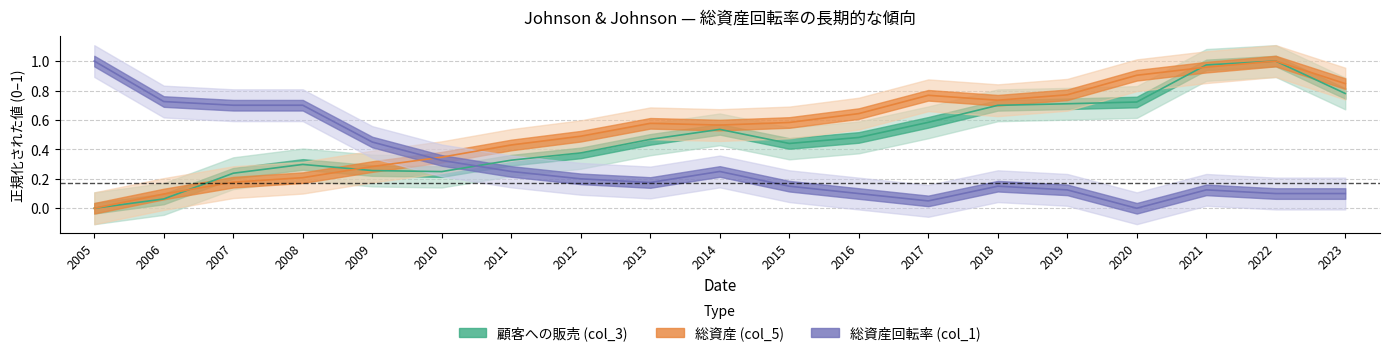

Reading right to left, extract all data points from this chart.

顧客への販売 (col_3): 0.8	1.0	1.0	0.7	0.7	0.7	0.6	0.5	0.4	0.5	0.5	0.4	0.3	0.2	0.3	0.3	0.2	0.1	0.0
総資産 (col_5): 0.8	1.0	1.0	0.9	0.8	0.7	0.8	0.6	0.6	0.6	0.6	0.5	0.4	0.3	0.3	0.2	0.2	0.1	0.0
総資産回転率 (col_1): 0.1	0.1	0.1	0.0	0.1	0.2	0.1	0.1	0.2	0.2	0.2	0.2	0.2	0.3	0.5	0.7	0.7	0.7	1.0